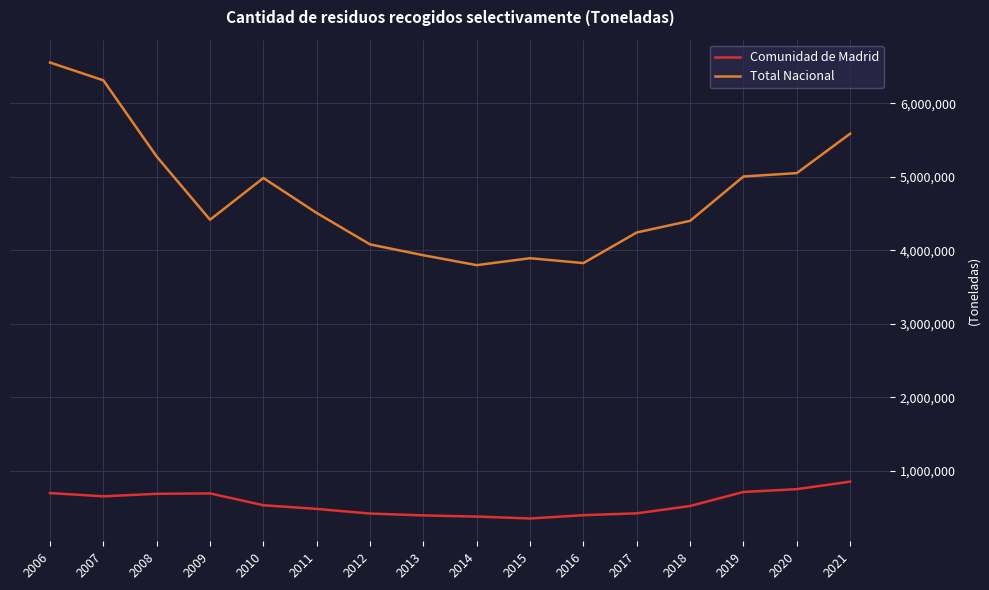

The value of Comunidad de Madrid at 2008 is 685333. True or false?

True